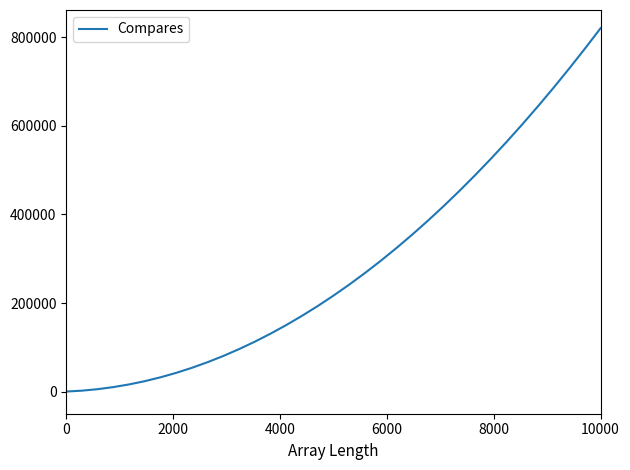

What is the greatest value displayed?

820000.0